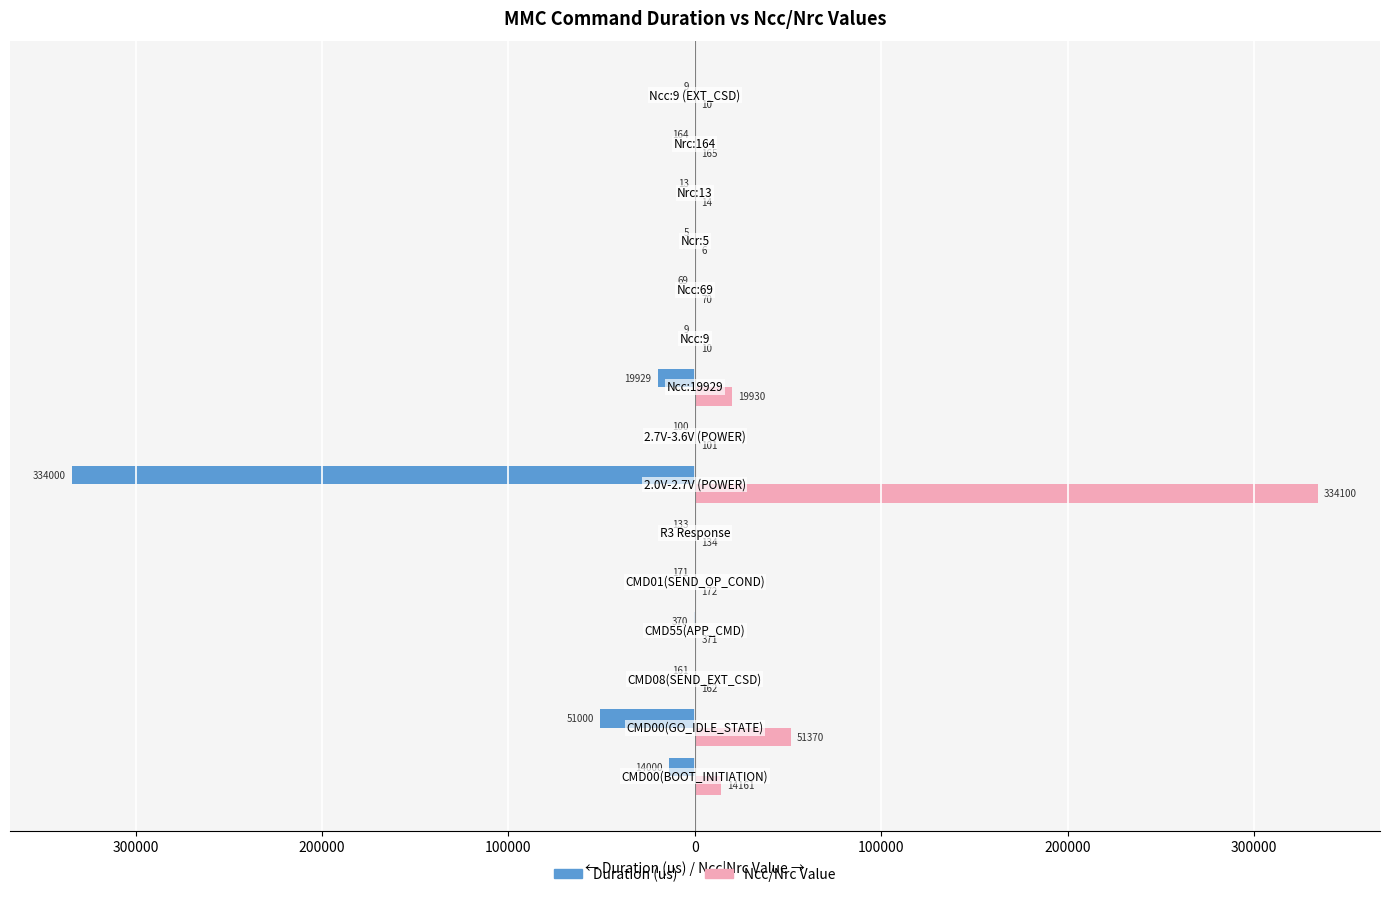

Reading left to right, transcribe all the data shown in this chart.

Duration (us): -14000	-51000	-161	-370	-171	-133	-334000	-100	-19929	-9	-69	-5	-13	-164	-9
Ncc/Nrc Value: 14161	51370	162	371	172	134	334100	101	19930	10	70	6	14	165	10